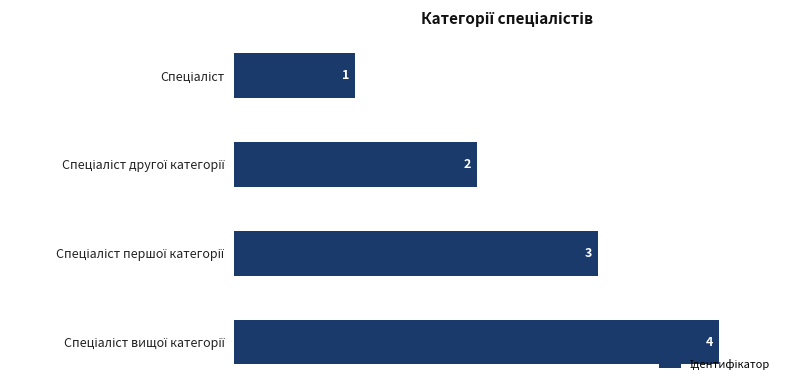

What is the value of the 4th bar from the top?

4